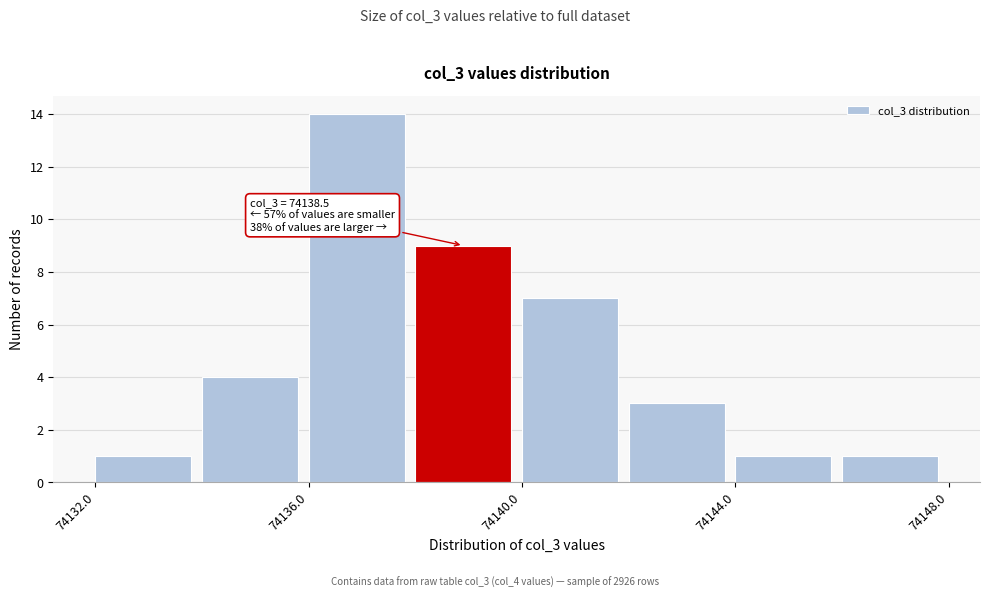

Which range on the x-axis has the tallest bar?

74136 to 74138